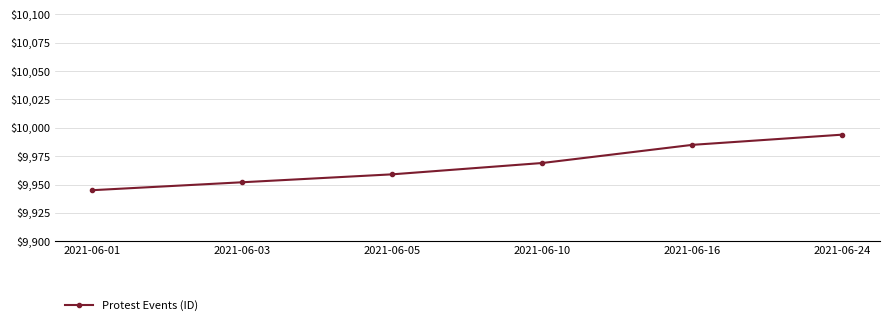

Reading right to left, what are all the values shown in this chart?

2021-06-24=9994	2021-06-16=9985	2021-06-10=9969	2021-06-05=9959	2021-06-03=9952	2021-06-01=9945